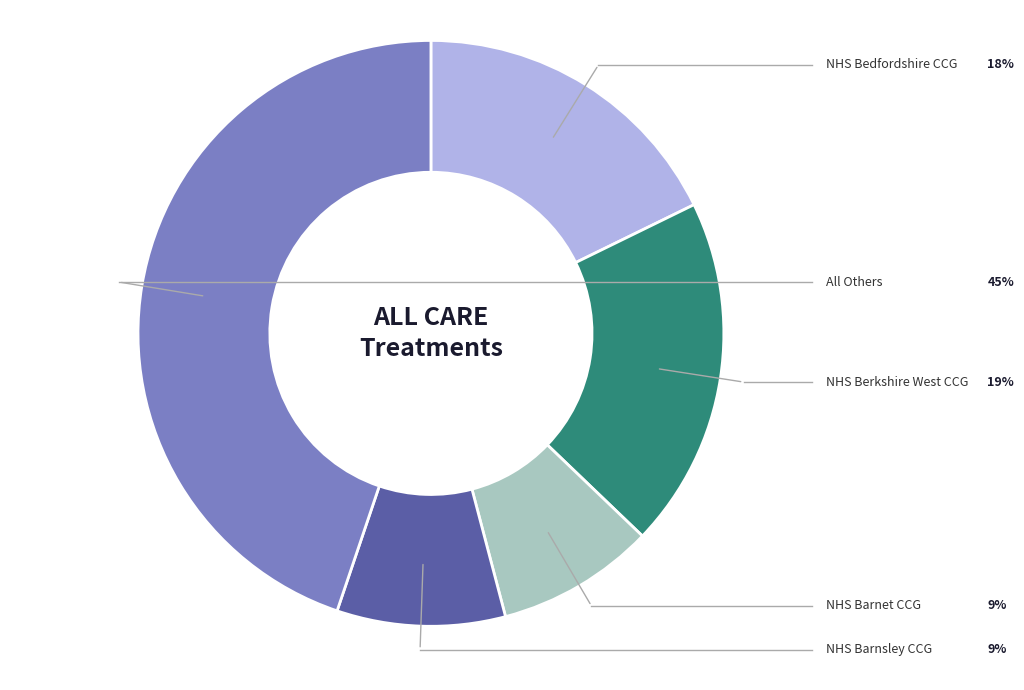

Does any single category account for the majority?

No